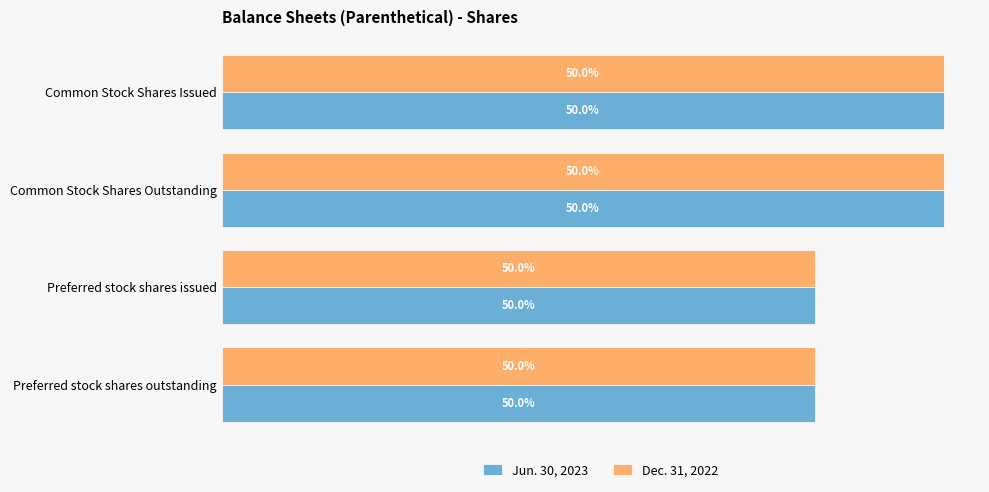

List the labels in order of Jun. 30, 2023 value, smallest first.

Preferred stock shares issued, Preferred stock shares outstanding, Common Stock Shares Issued, Common Stock Shares Outstanding